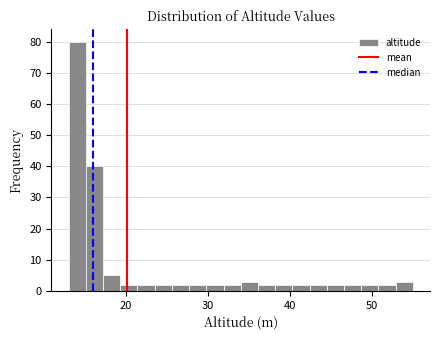

Around what value on the x-axis is the tallest bar? Give the approximate position of its centre, as read against the axis.

14